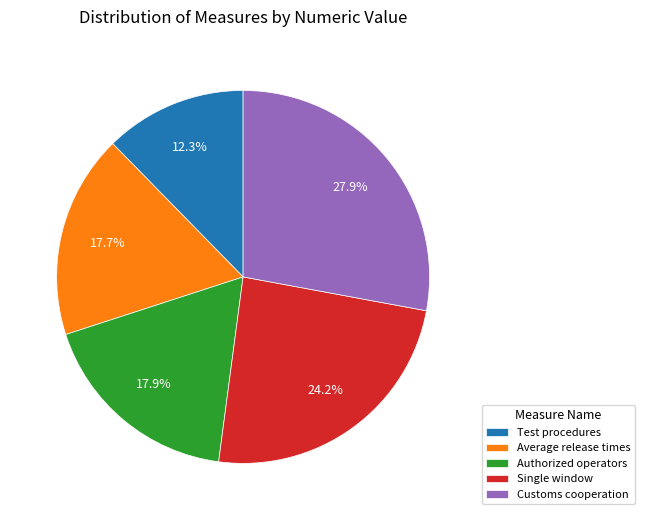

What percentage do Customs cooperation and Average release times together represent?

45.6%